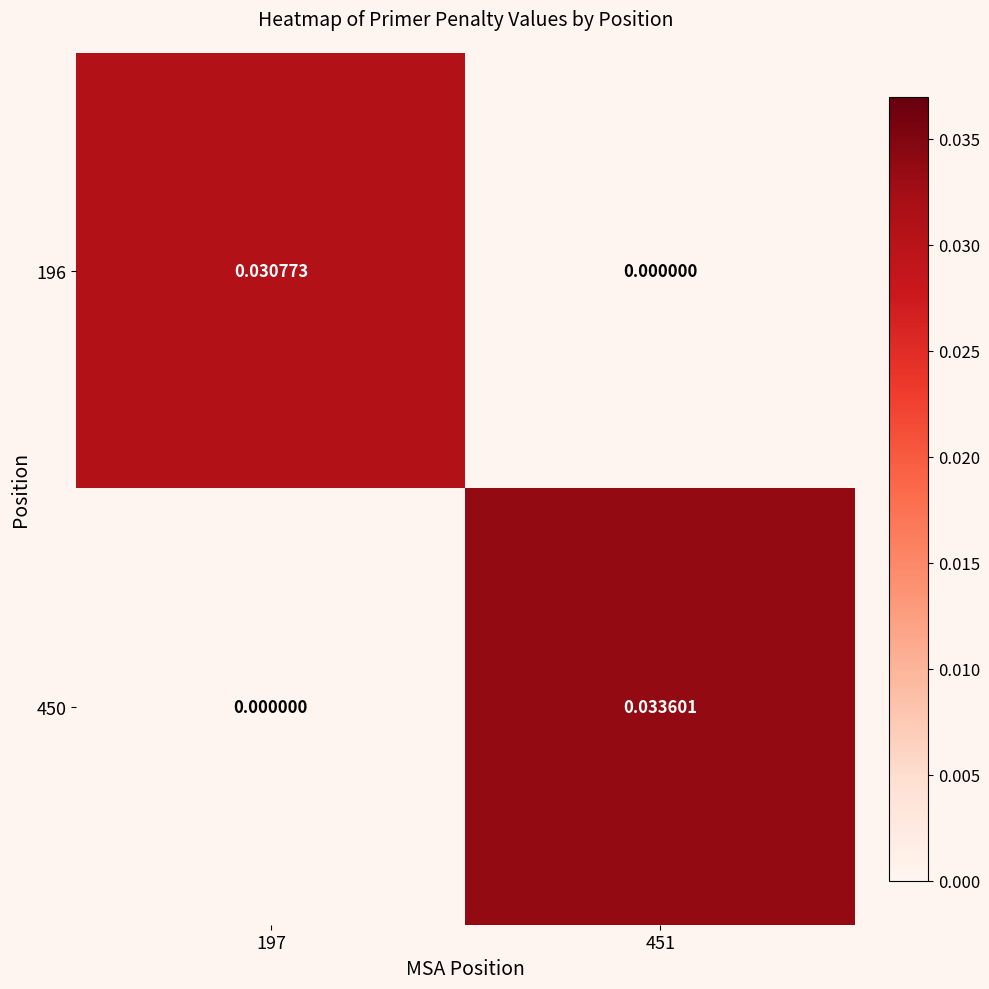

Rank the series by their average value, from highest to lowest.

450, 196